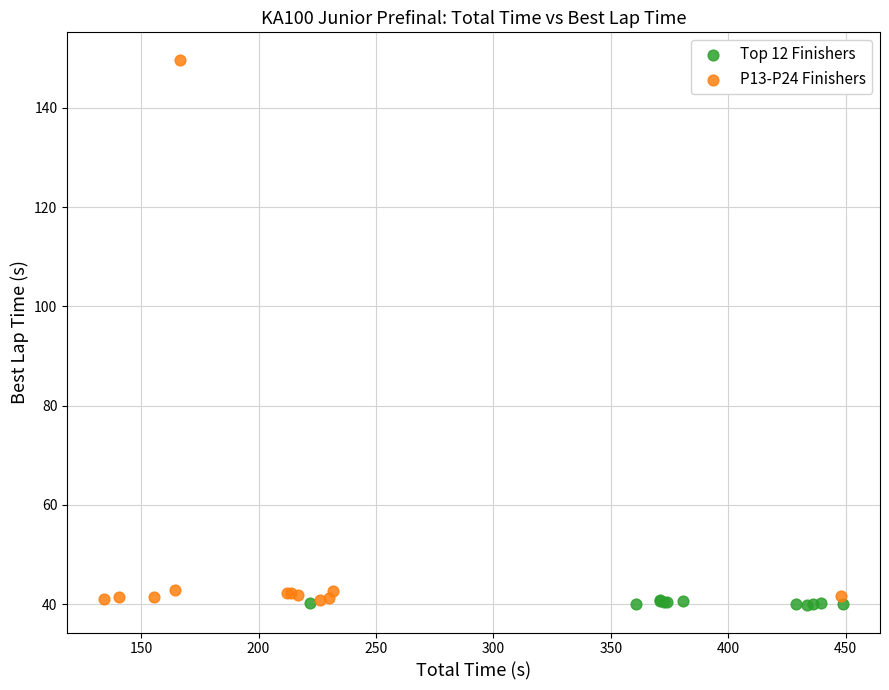

Which series reaches the maximum Y coordinate?

P13-P24 Finishers